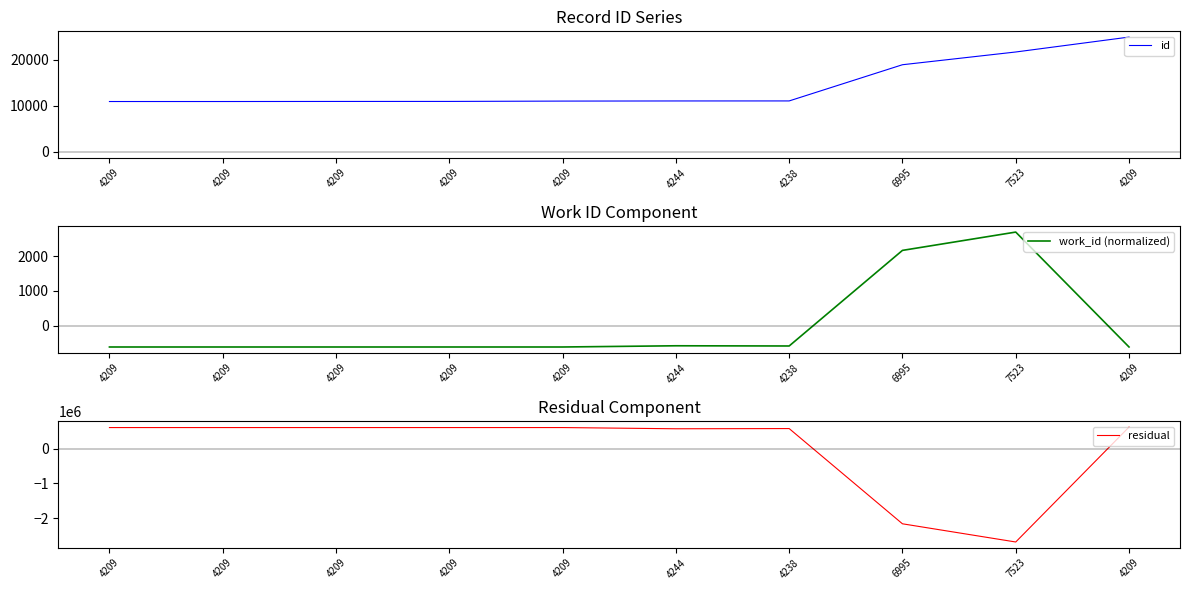

Reading right to left, extract all data points from this chart.

id: 24850.0	21626.0	18869.0	11042.0	11036.0	11008.0	10936.0	10931.0	10915.0	10914.0
work_id (normalized): -616.4	2697.6	2169.6	-587.4	-581.4	-616.4	-616.4	-616.4	-616.4	-616.4
residual: 627037.3	-2690186.7	-2164943.7	584229.3	578223.3	613195.3	613123.3	613118.3	613102.3	613101.3